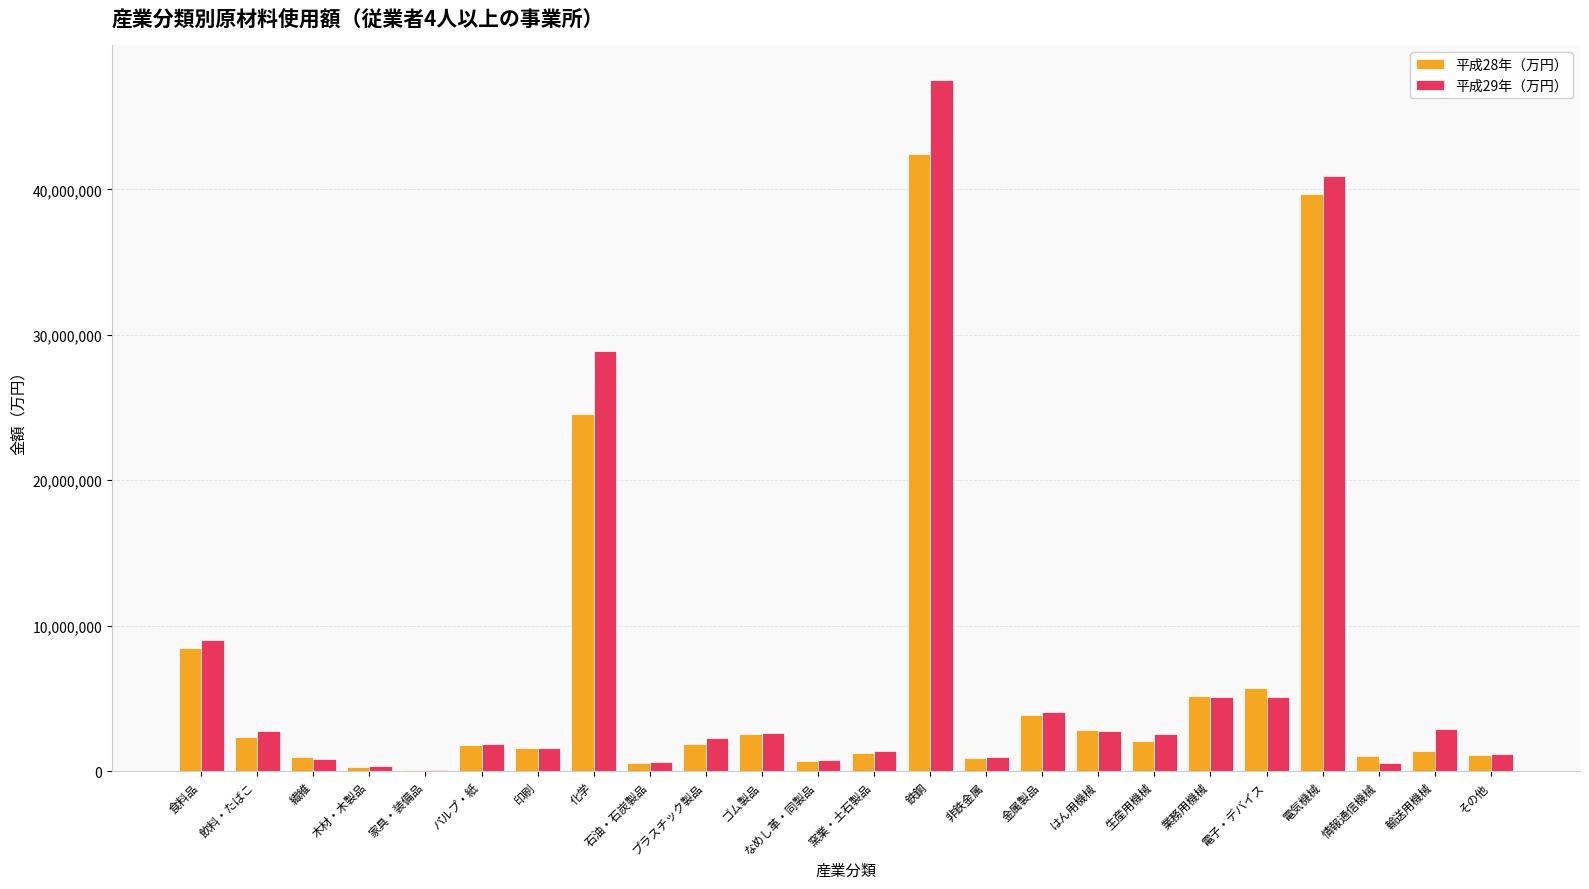

What is the greatest value displayed?

47520438